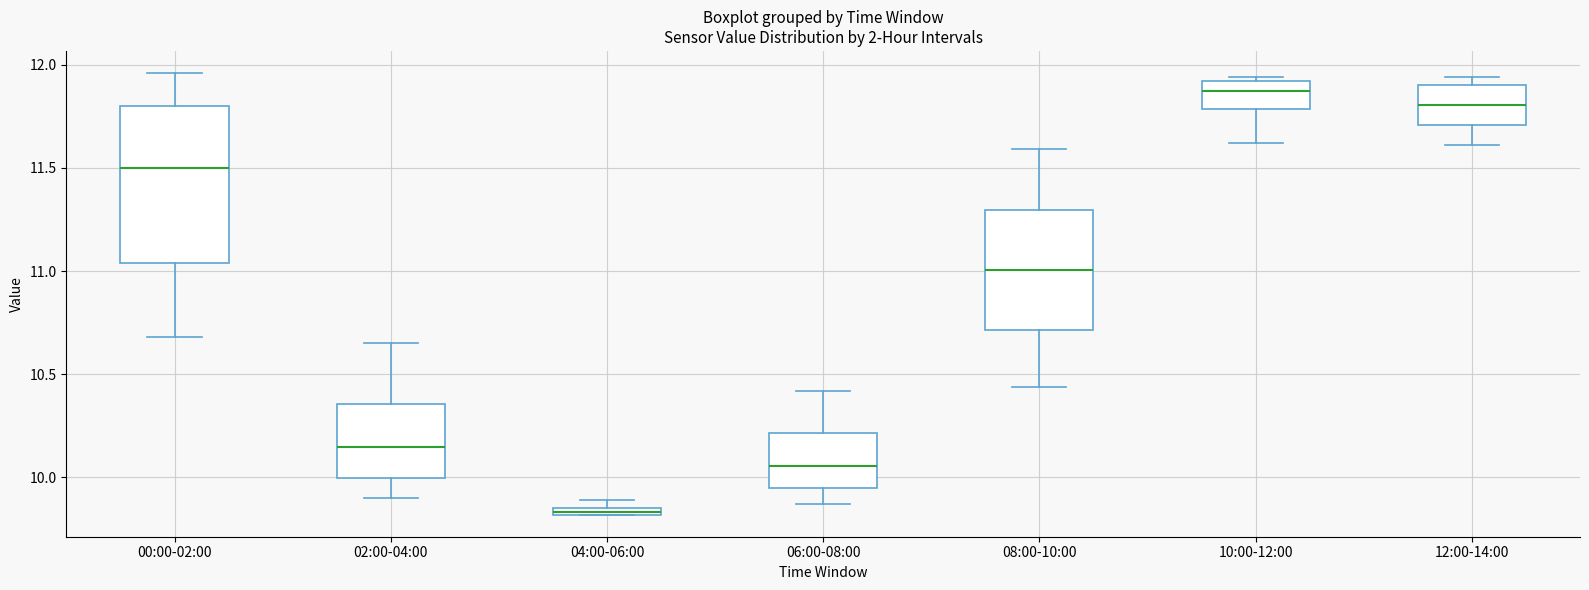

Which box is the tallest, from its lower edge to its upper edge?

00:00-02:00